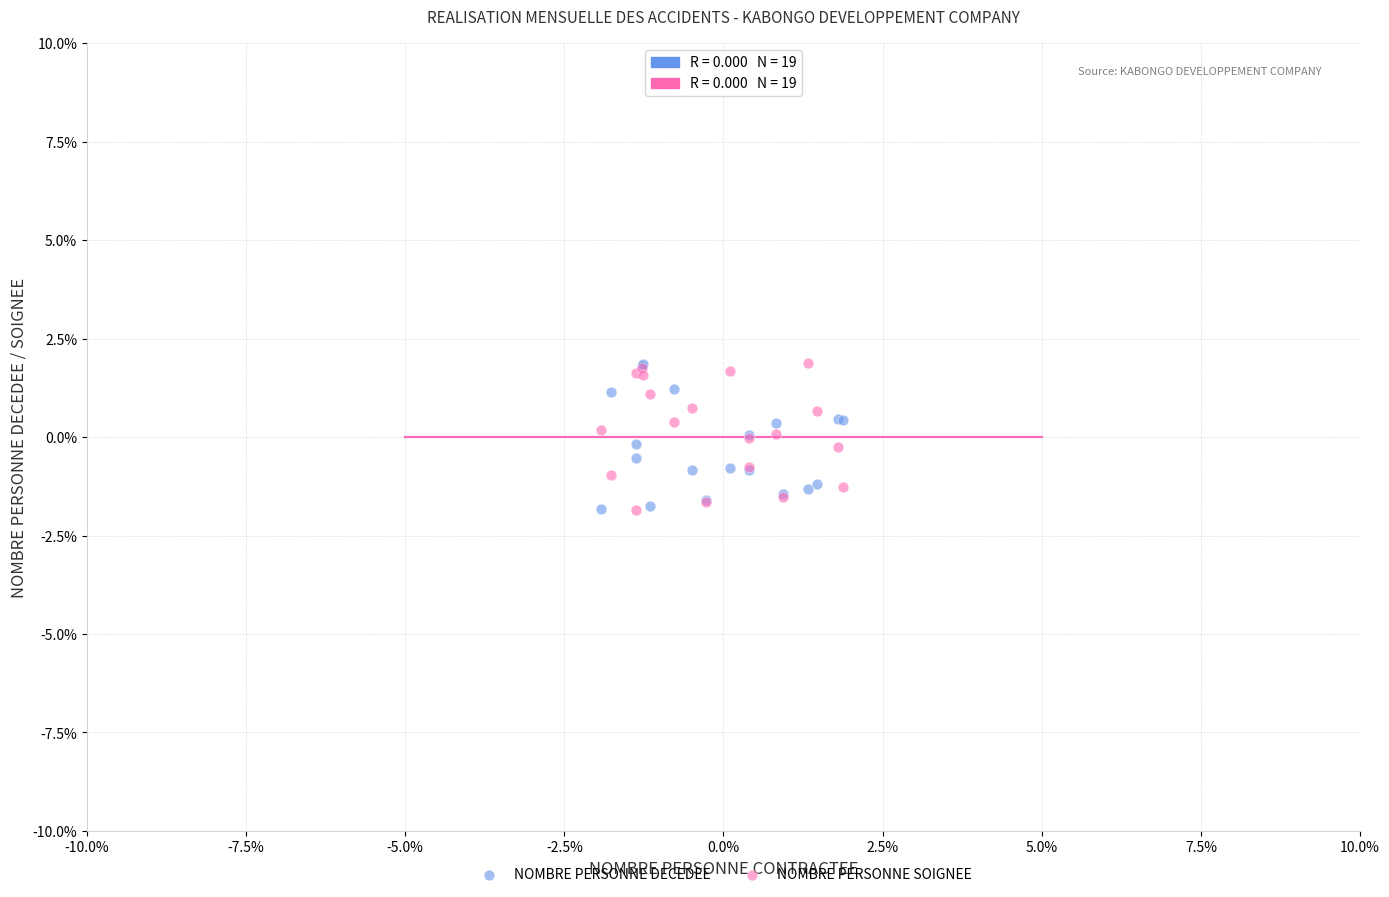

What are all the series names shown in the legend?

NOMBRE PERSONNE DECEDEE, NOMBRE PERSONNE SOIGNEE